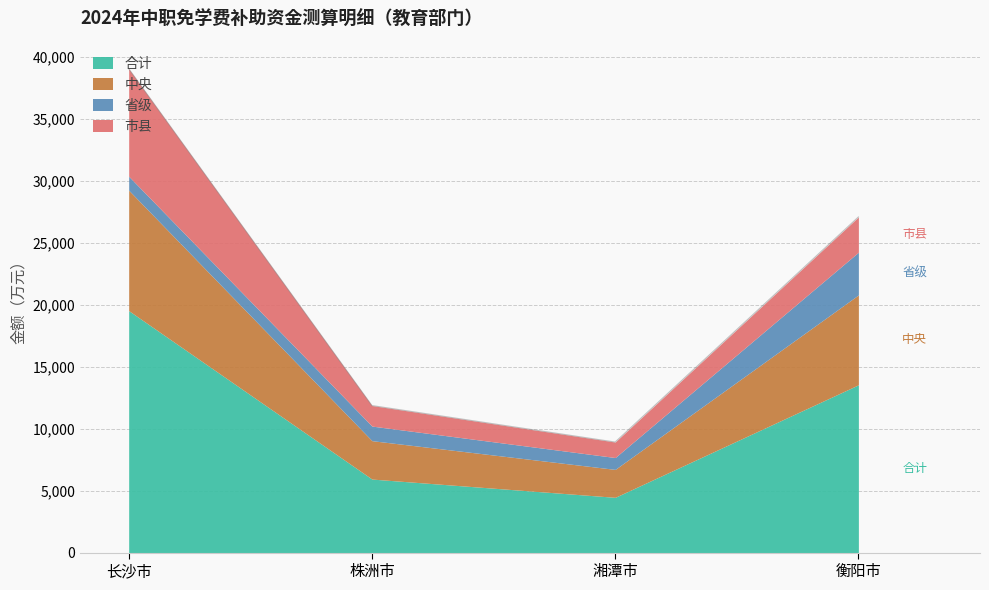

The value of 合计 at 衡阳市 is 13534.8. True or false?

True